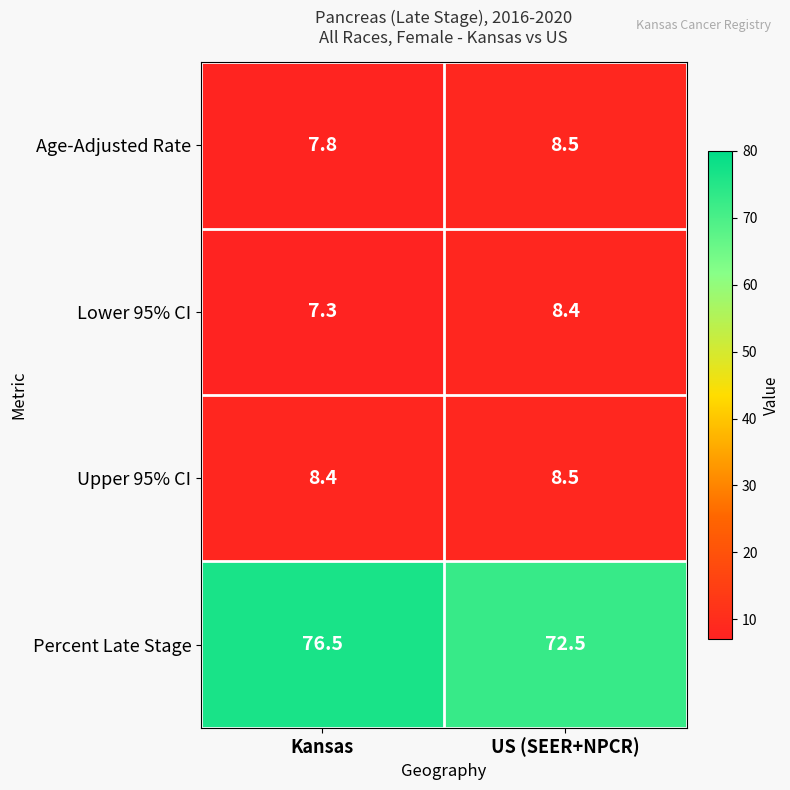

Which series has the largest total across all categories?

Percent Late Stage